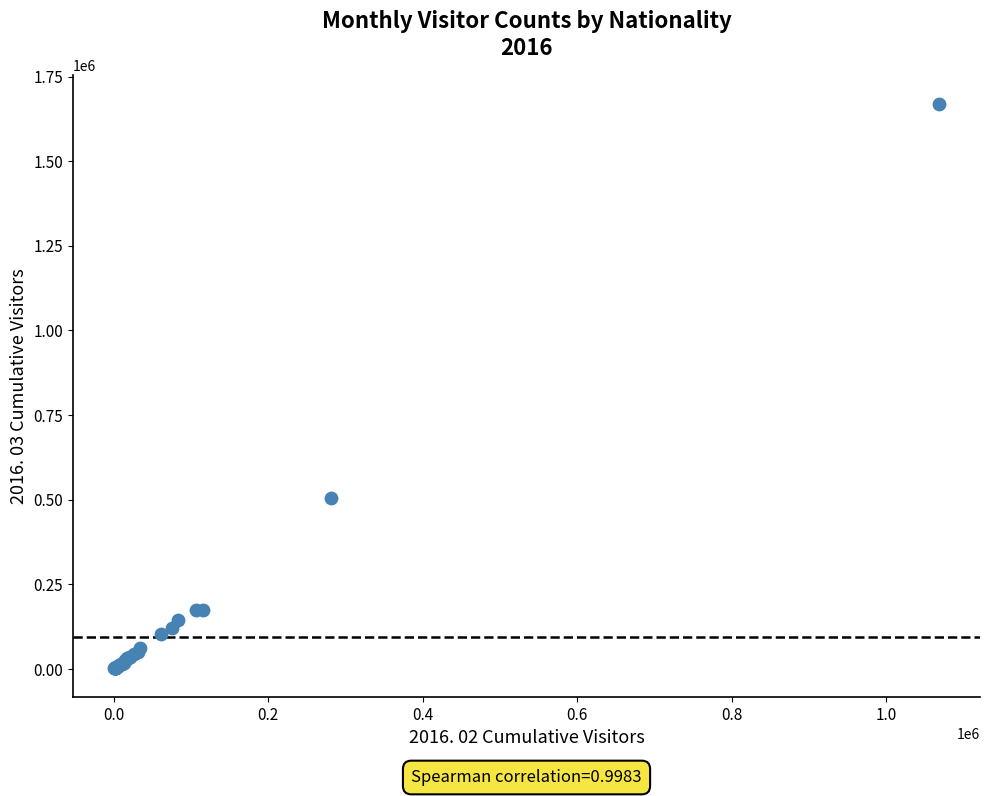

What Y value in the scatter plot is closest to 835702?

505705